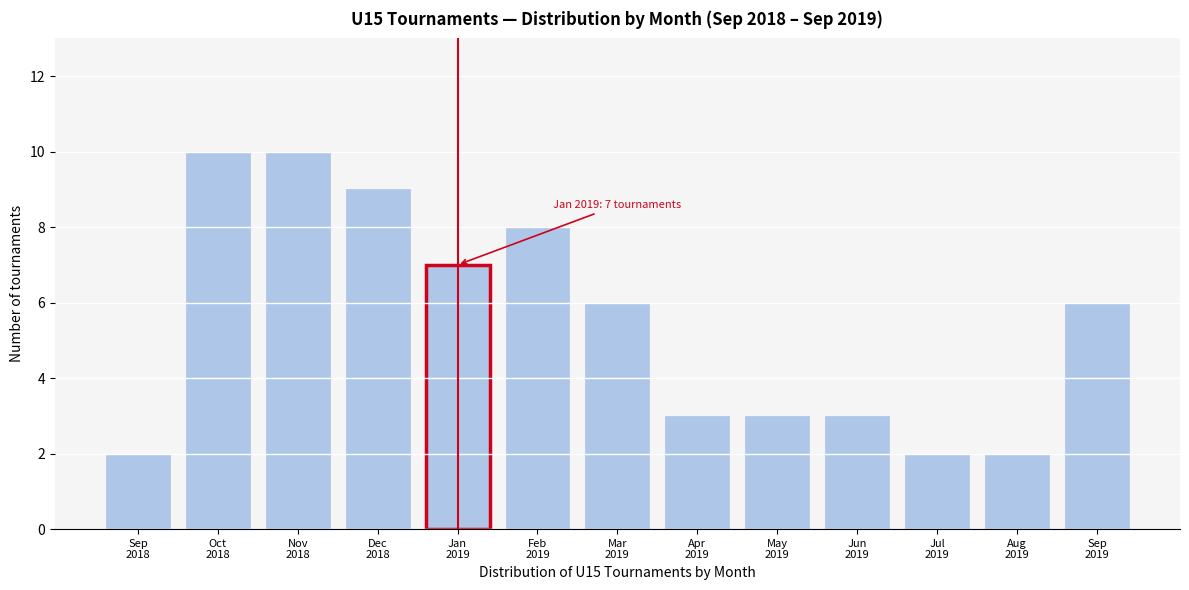

Reading right to left, transcribe all the data shown in this chart.

6	2	2	3	3	3	6	8	7	9	10	10	2